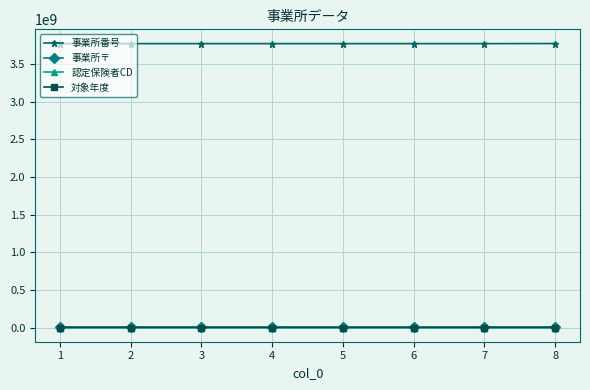

True or false: 事業所番号 and 認定保険者CD intersect in this chart.

False